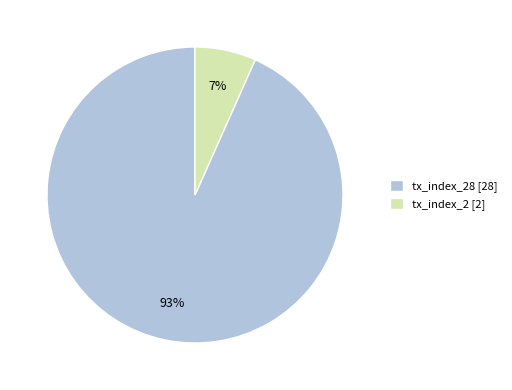

To the nearest percent, what is the combined percentage of tx_index_2 [2] and tx_index_28 [28]?

100%